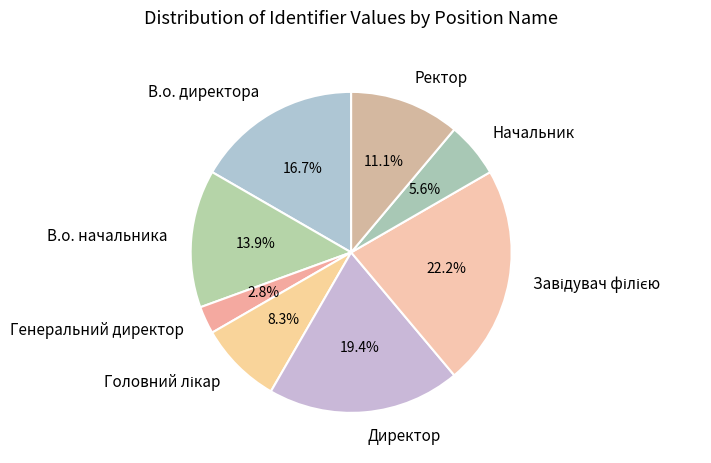

How many segments does this pie chart have?

8